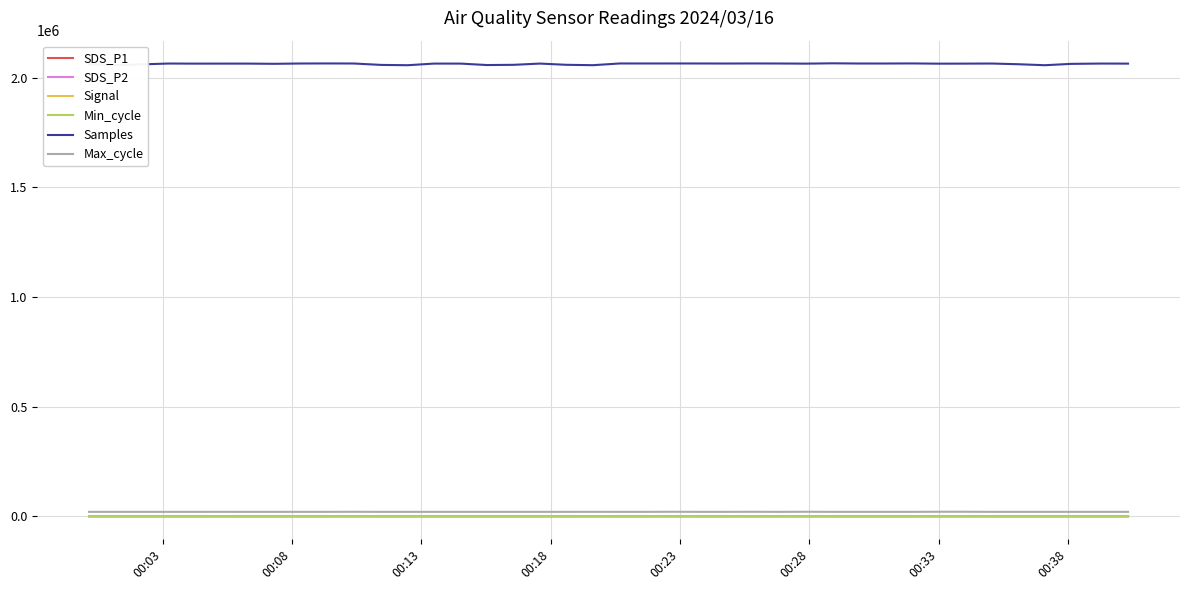

True or false: SDS_P2 and Max_cycle cross at least once.

False